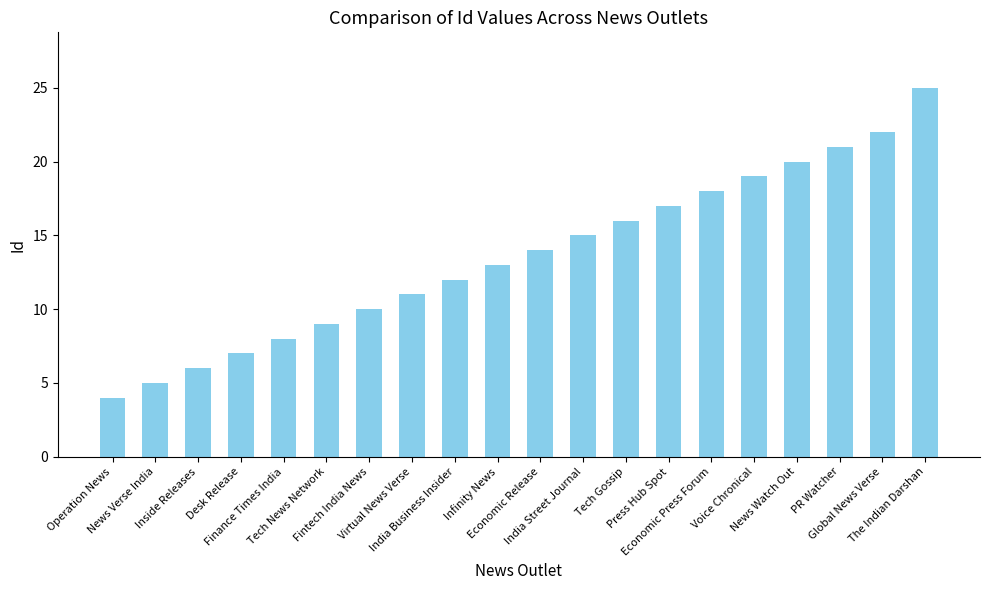

What is the ratio of the value at Fintech India News to the value at India Street Journal?

0.7